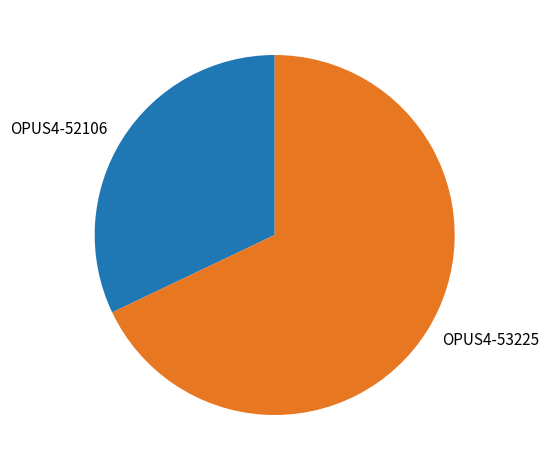

Do OPUS4-53225 and OPUS4-52106 together represent more than half of the pie?

Yes